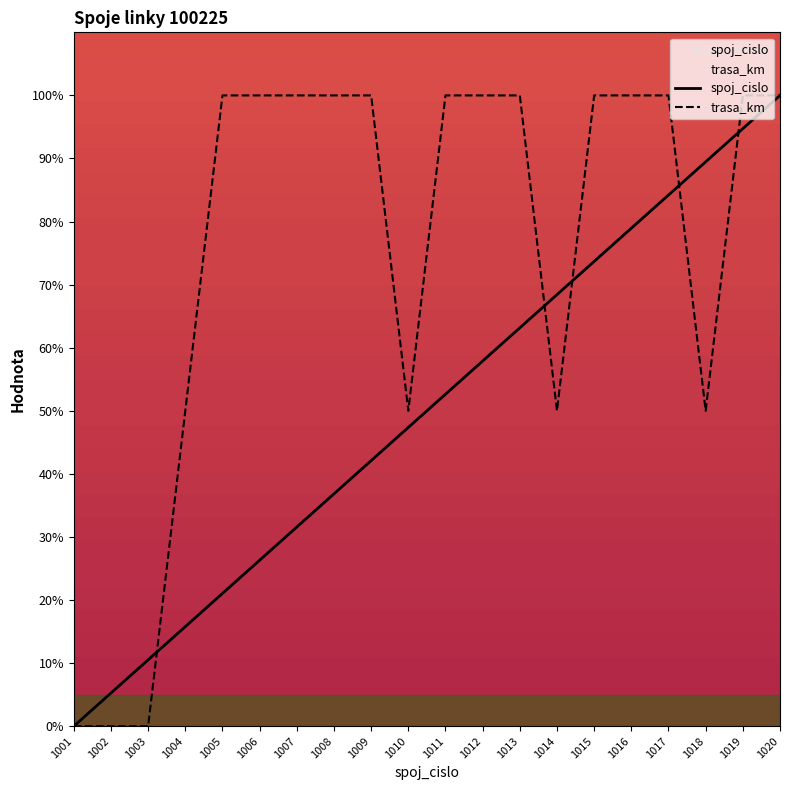

The spoj_cislo series shows 21.1 at 1005. True or false?

True